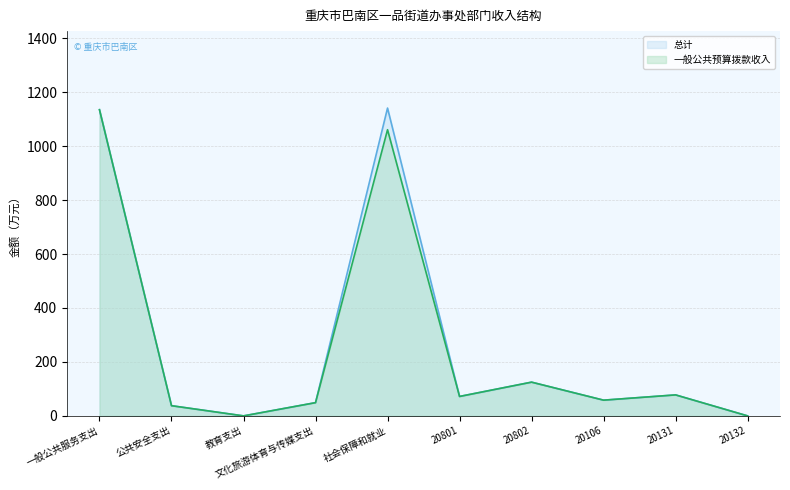

Where does the 一般公共预算拨款收入 series first go above 72?

一般公共服务支出